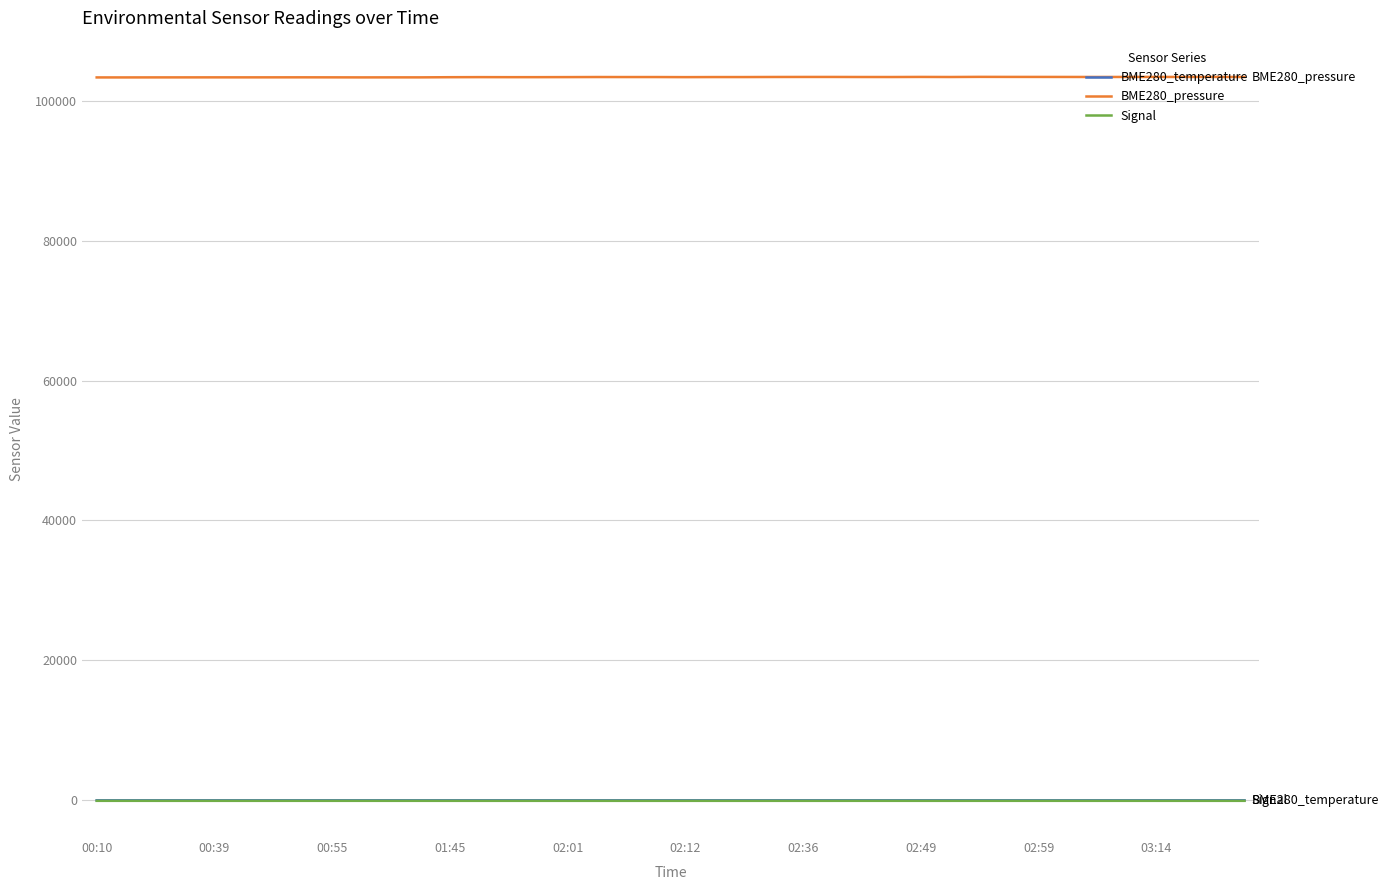

True or false: BME280_temperature and BME280_pressure cross at least once.

False